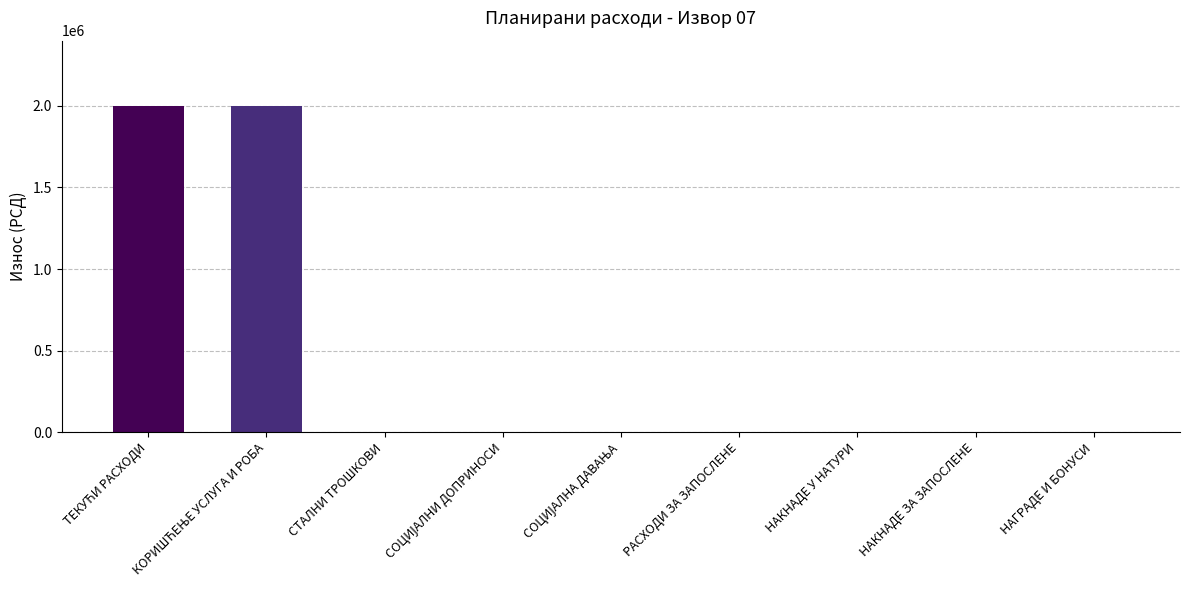

What is the greatest value displayed?

2000000